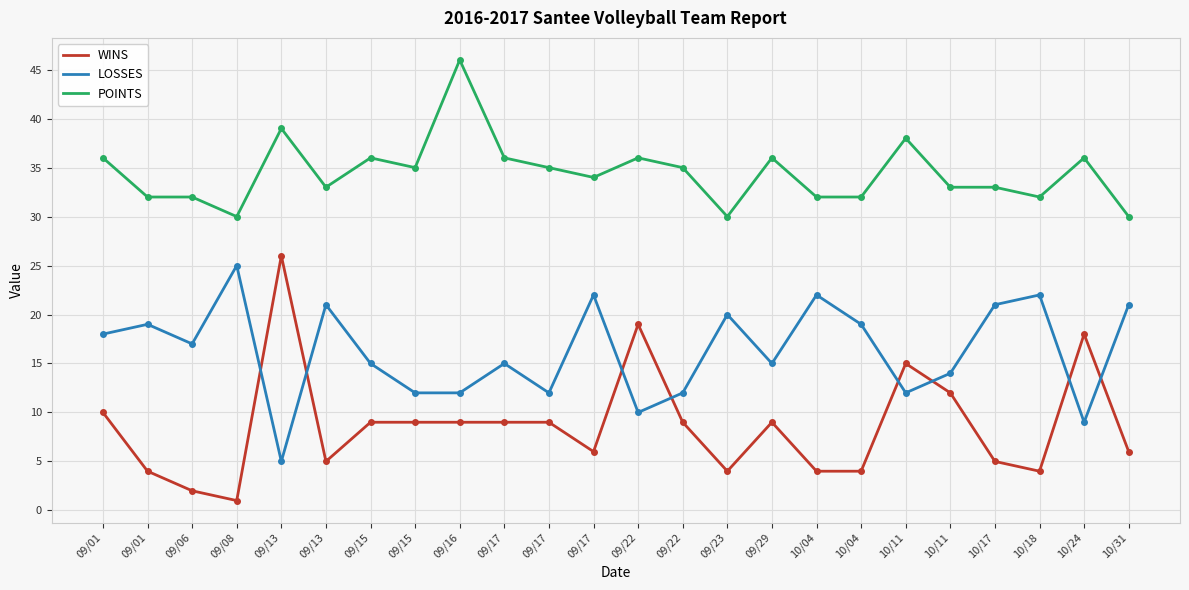

What is the total value across all series at 10/17?

59